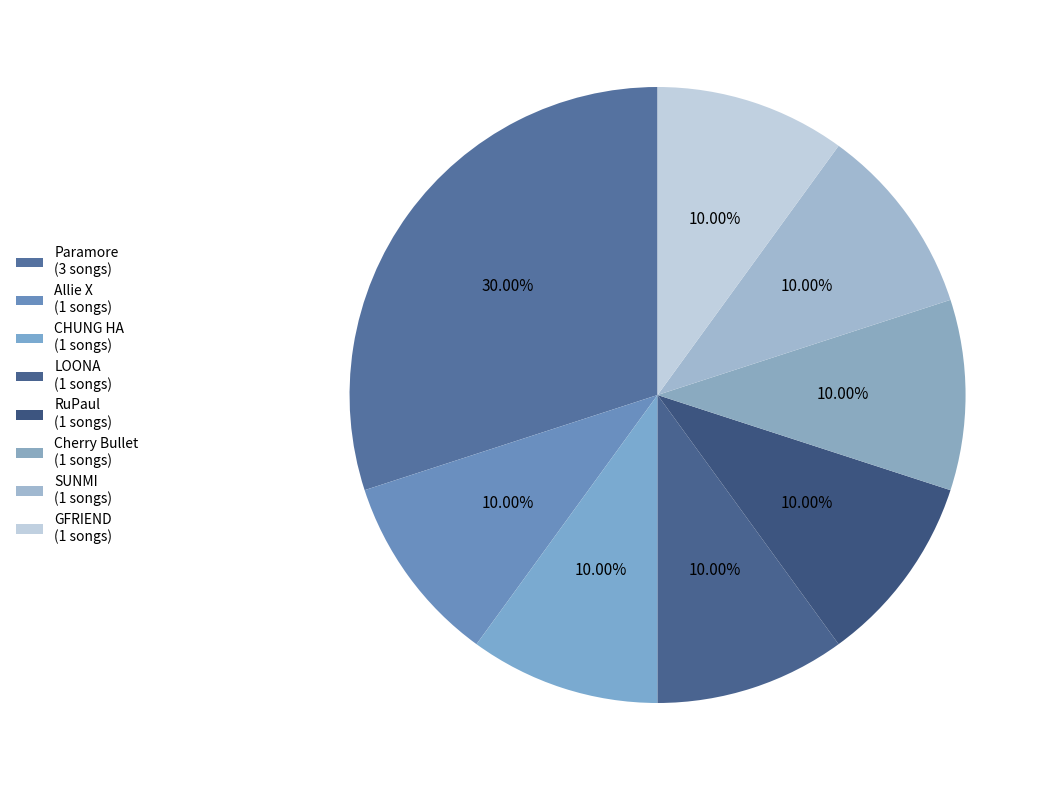

Does RuPaul represent more than half of the total?

No